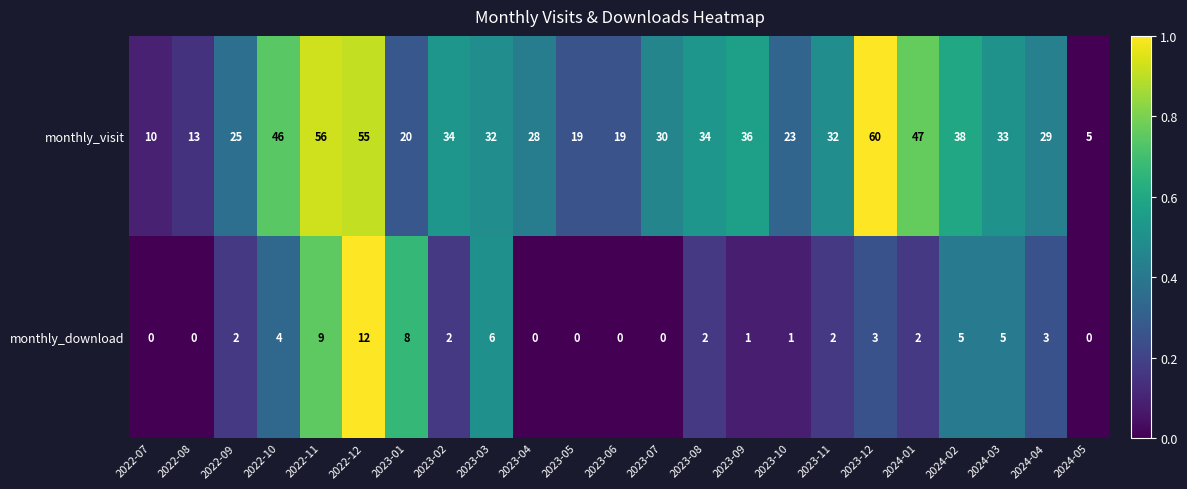

What is the sum of the monthly_download values at 2022-08 and 2023-01?

8